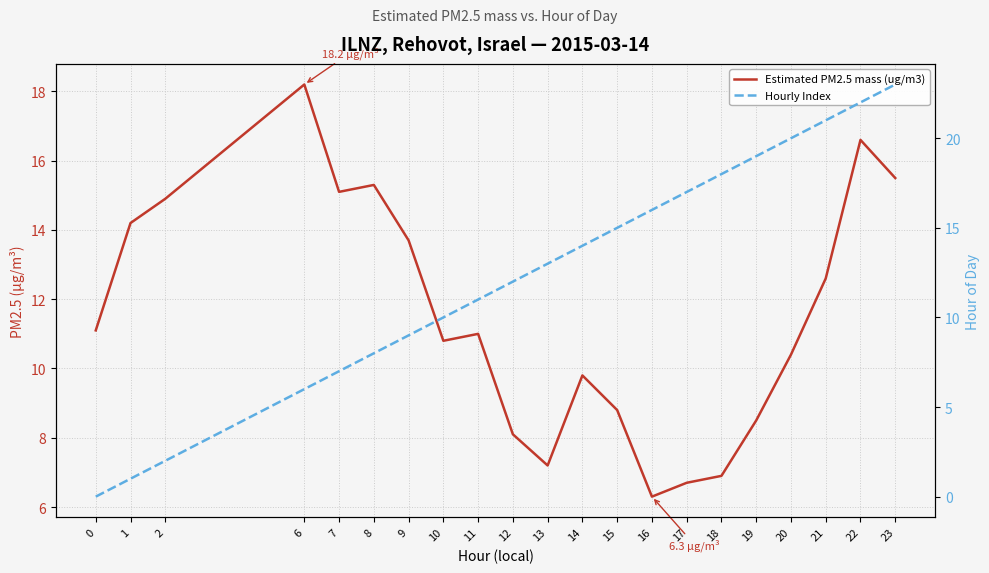

Rank the series by their average value, from highest to lowest.

Hourly Index, Estimated PM2.5 mass (ug/m3)